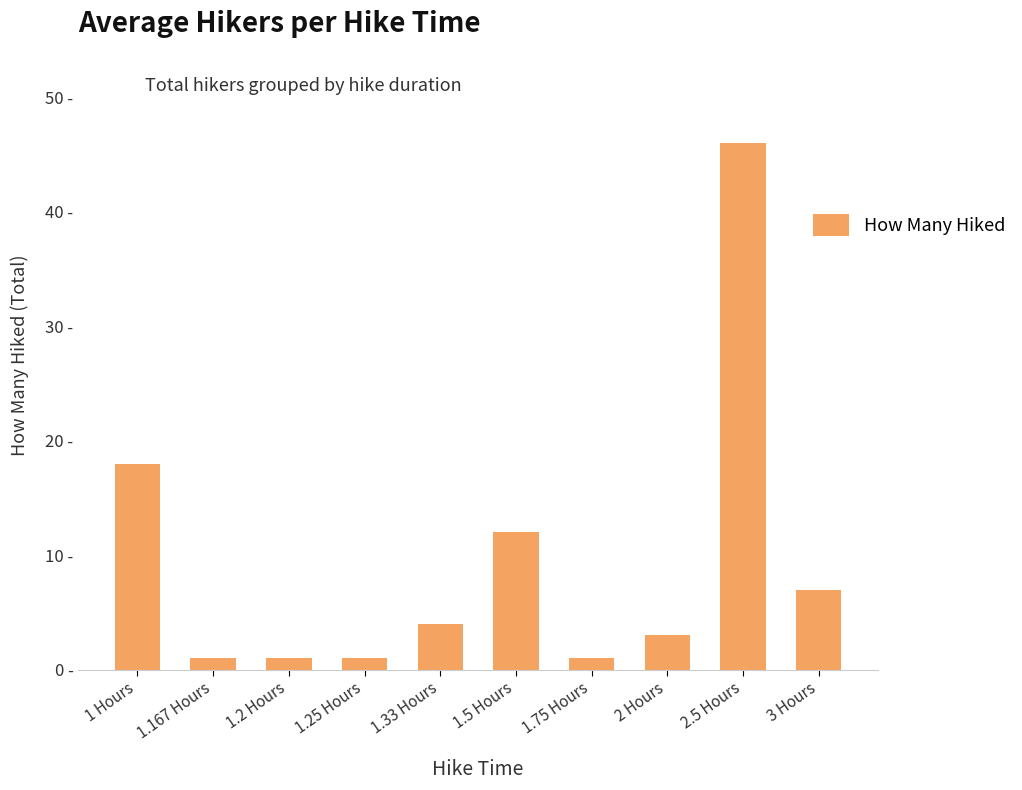

Which has a higher value, 1.33 Hours or 1.167 Hours?

1.33 Hours